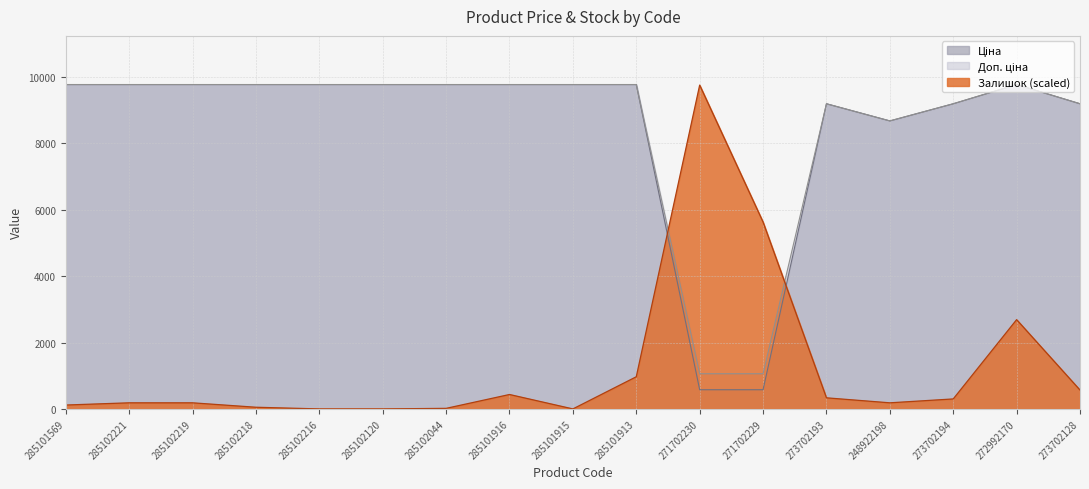

What is the sum of the Ціна values at 271702229 and 273702128?

9774.4